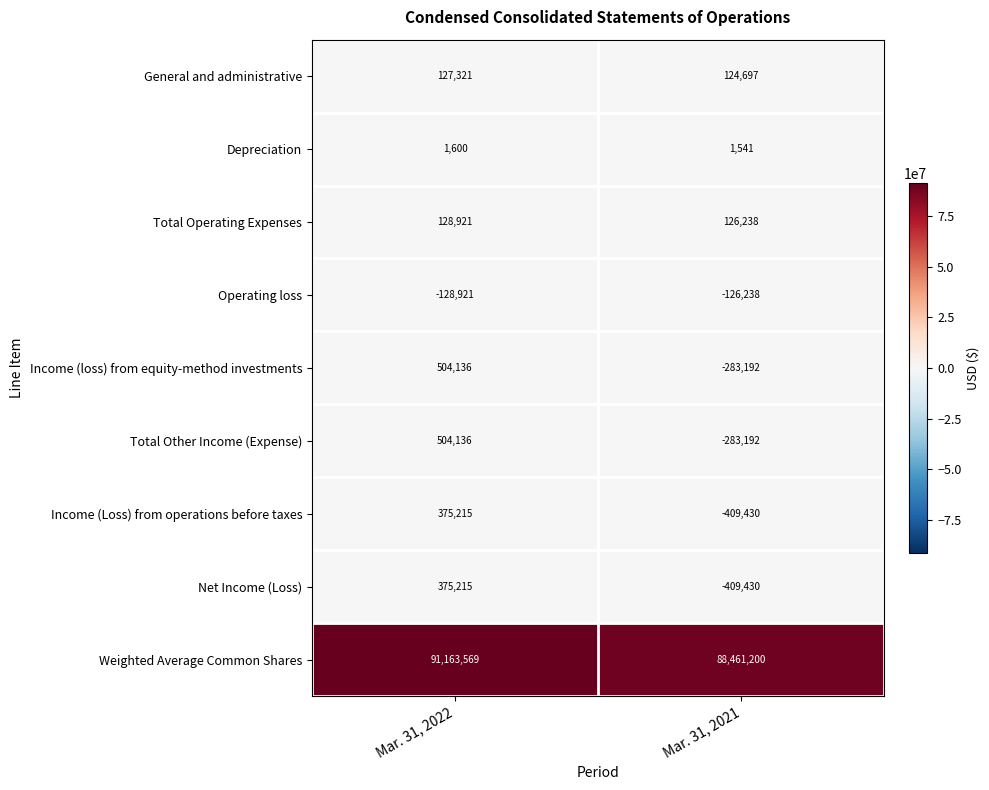

Rank the categories by Income (loss) from equity-method investments value from lowest to highest.

Mar. 31, 2021, Mar. 31, 2022